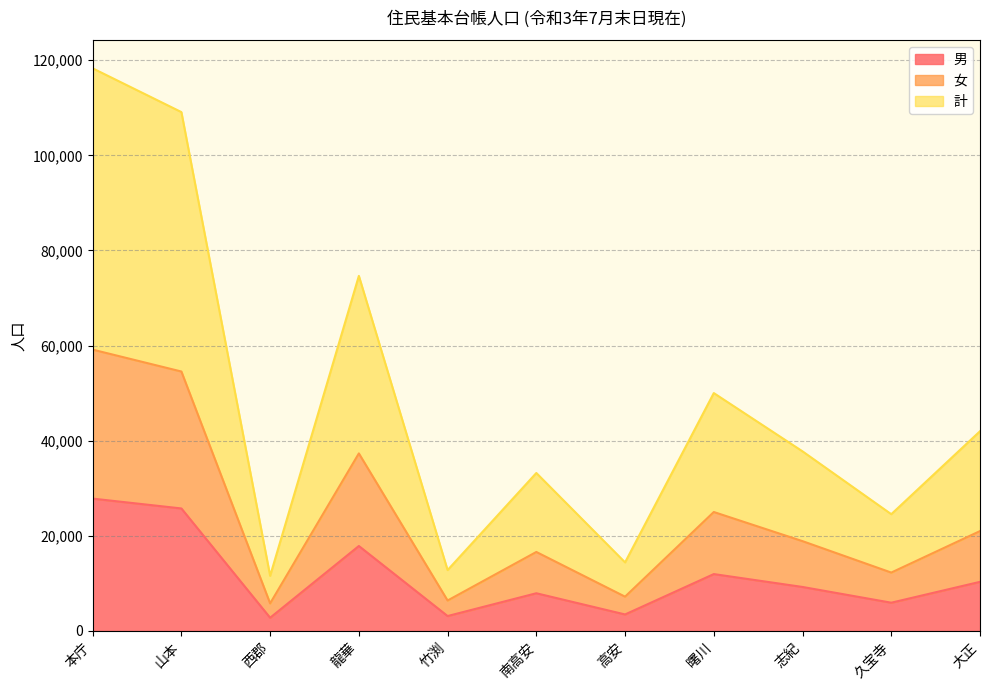

Does the chart have visible grid lines?

Yes